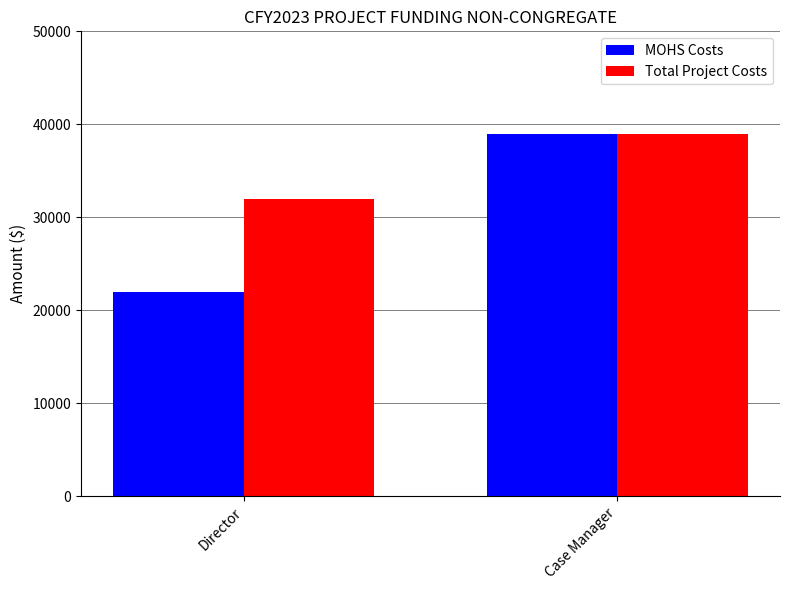

What are all the series names shown in the legend?

MOHS Costs, Total Project Costs